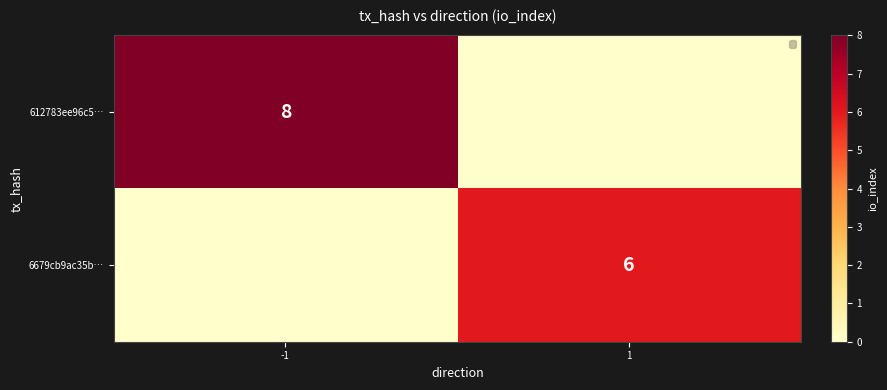

How many distinct data groups are displayed?

2